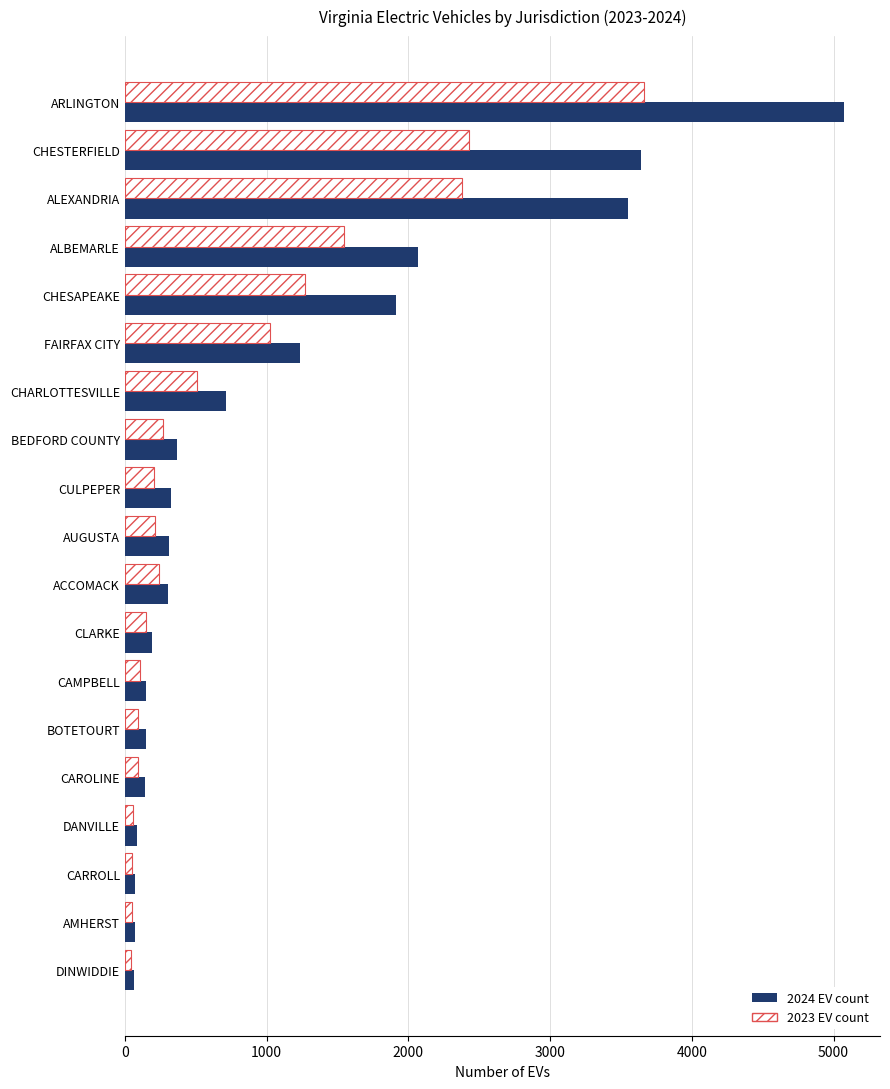

What is the highest value of the 2024 EV count series?

5074